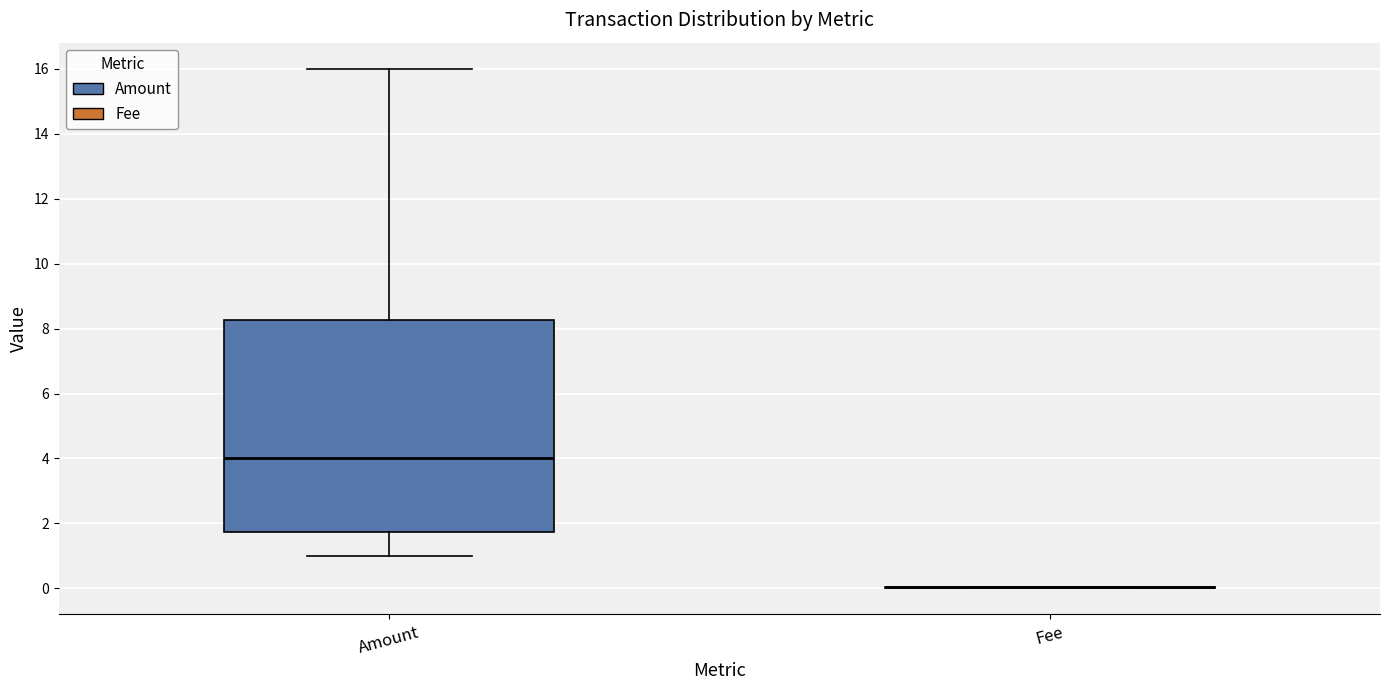

Reading left to right, read every box against the y-axis: the position of its median line, the range the box covers, and the ends of its whiskers. The values are not printed on the chart, so give them approximately, as read against the axis.

Amount: median 4.0, box 1.8 to 8.2, whiskers 1.0 to 16.0
Fee: box collapsed to a line at 0.0, whiskers 0.0 to 0.0